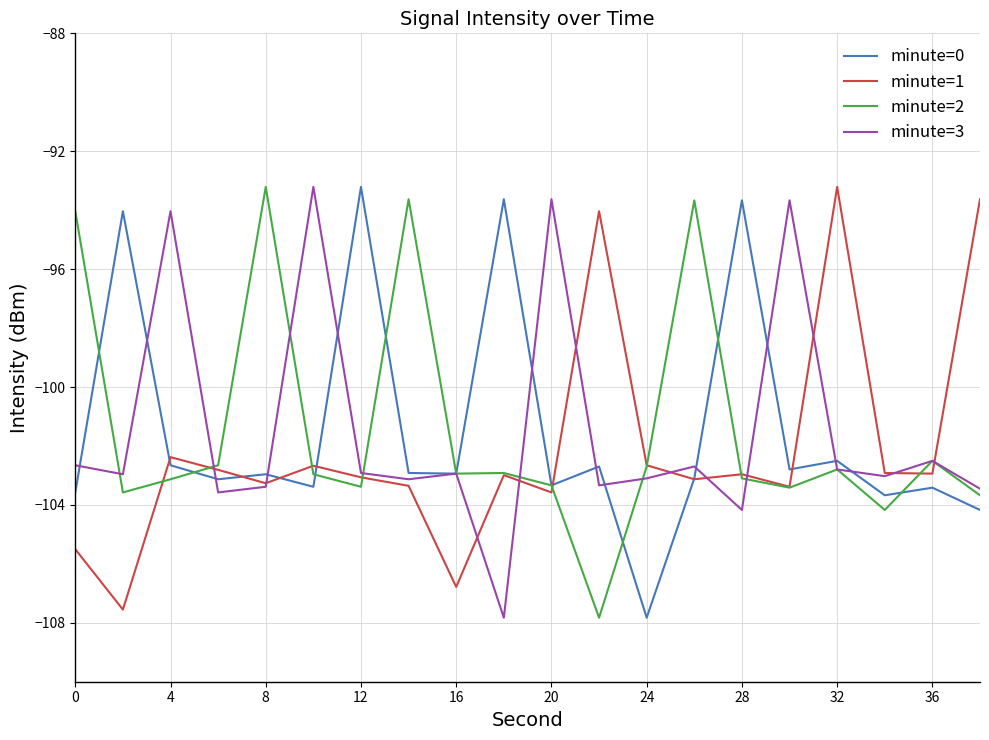

After their last crossing, which series has the higher values: minute=3 or minute=1?

minute=1